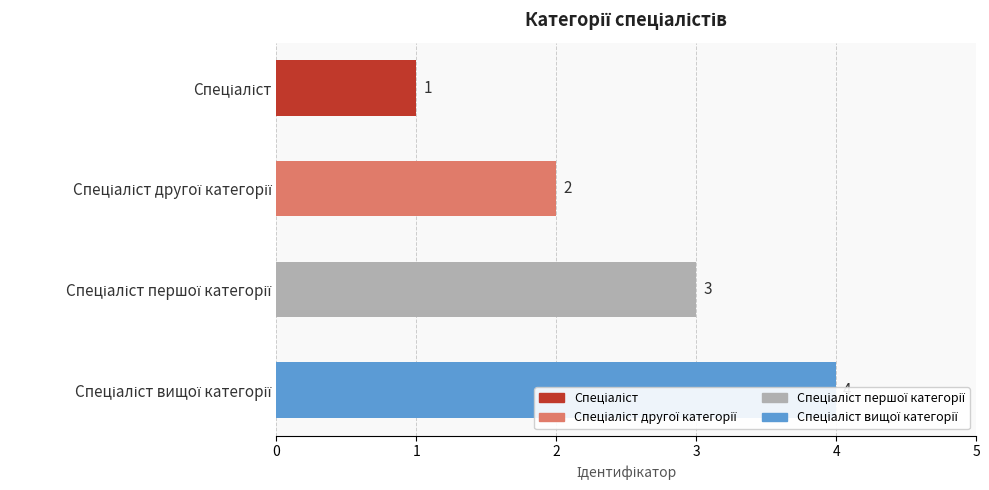

Are the bars grouped side by side (vs. stacked)?

No